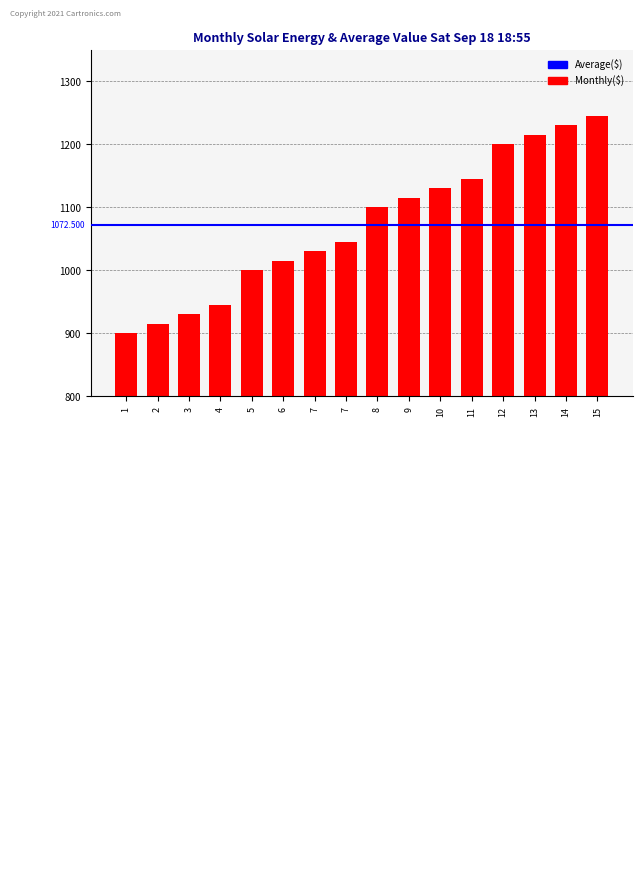

Reading left to right, list all the values displayed in this chart.

900	915	930	945	1000	1015	1030	1045	1100	1115	1130	1145	1200	1215	1230	1245